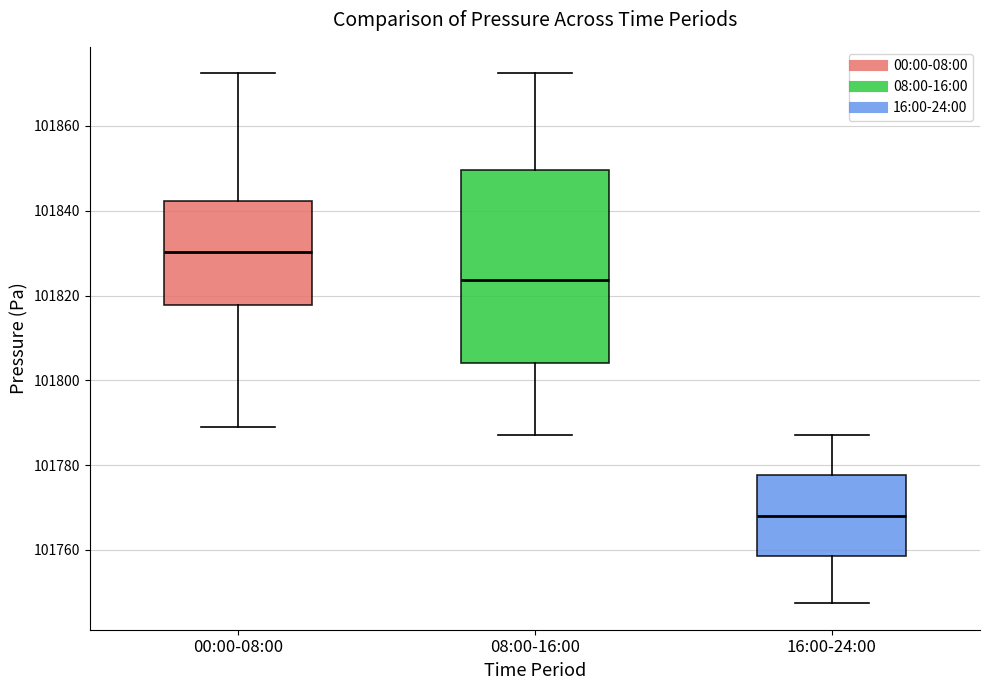

Which box's median line is the lowest?

16:00-24:00